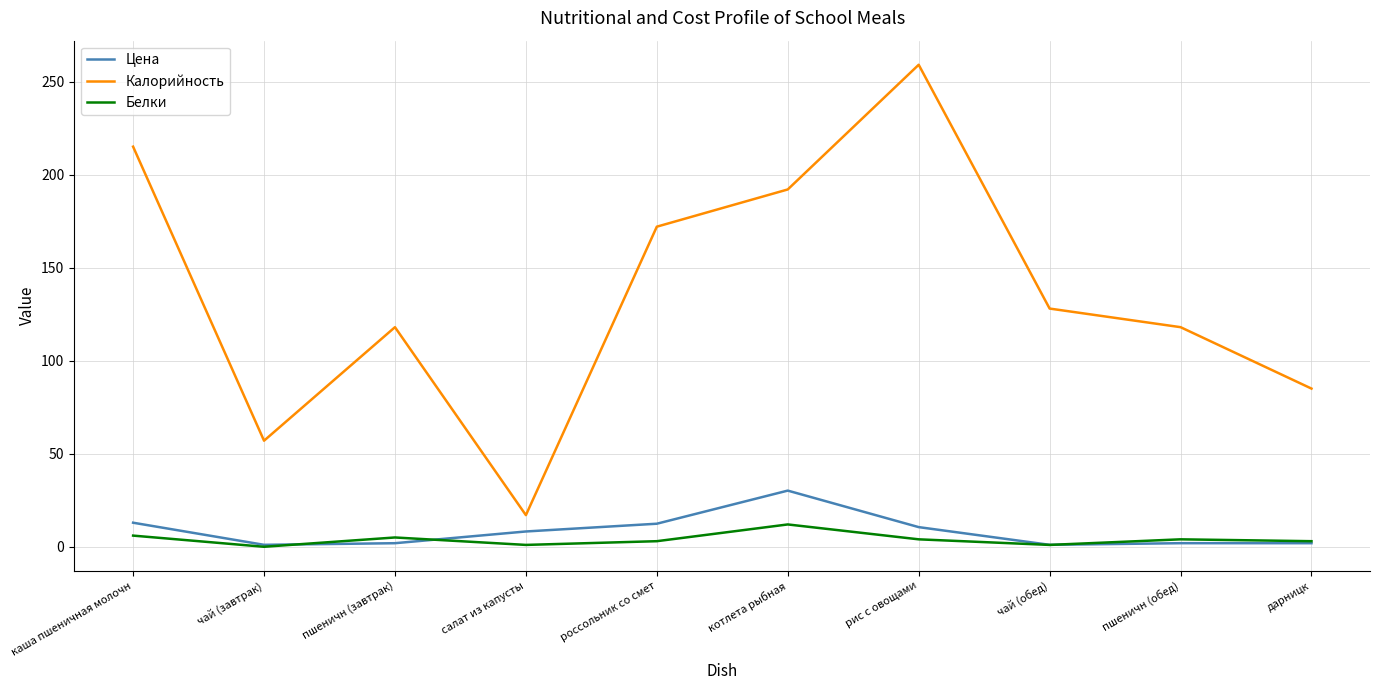

At which label does Калорийность reach its minimum?

салат из капусты